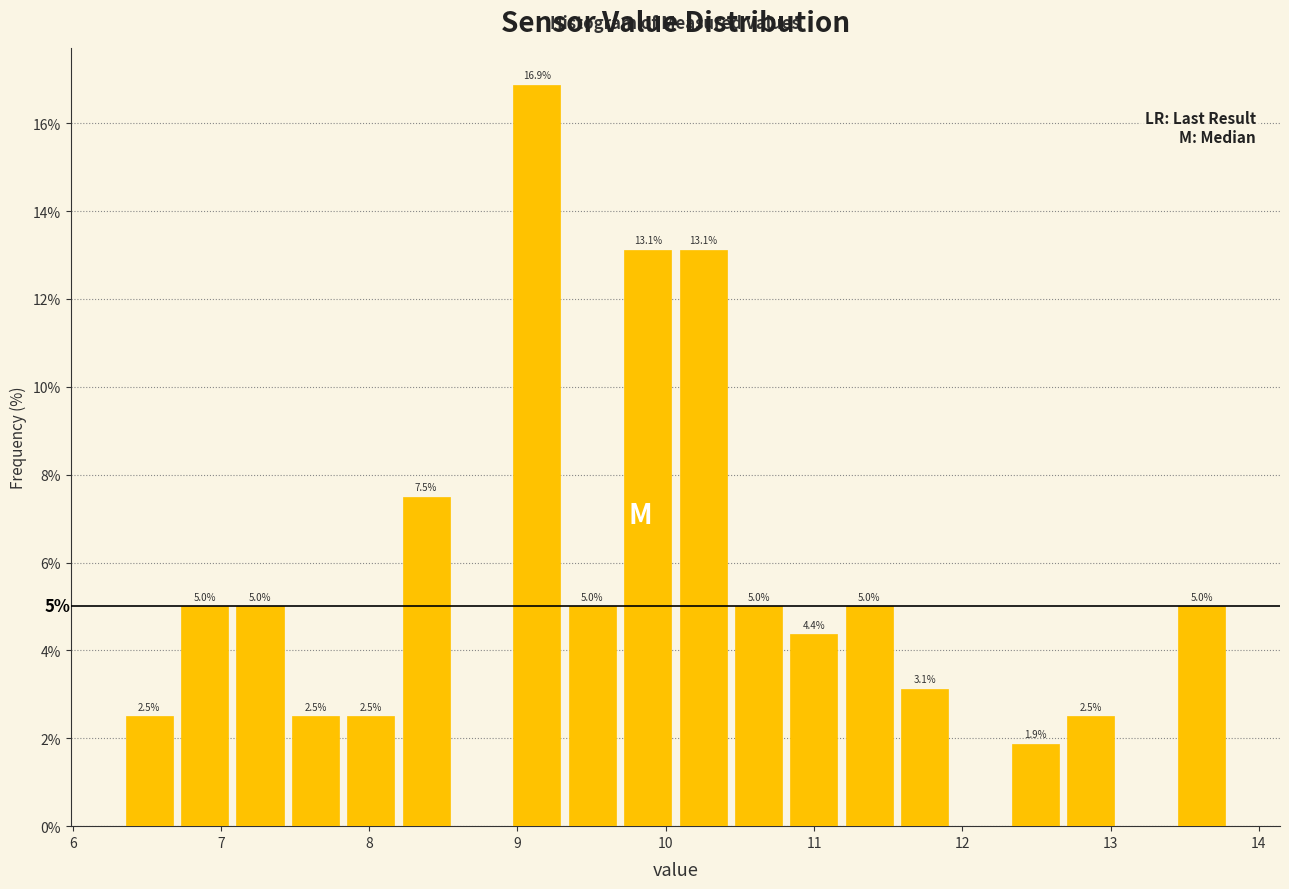

Read against the x-axis, roughly where is the centre of the tallest bar?

9.1